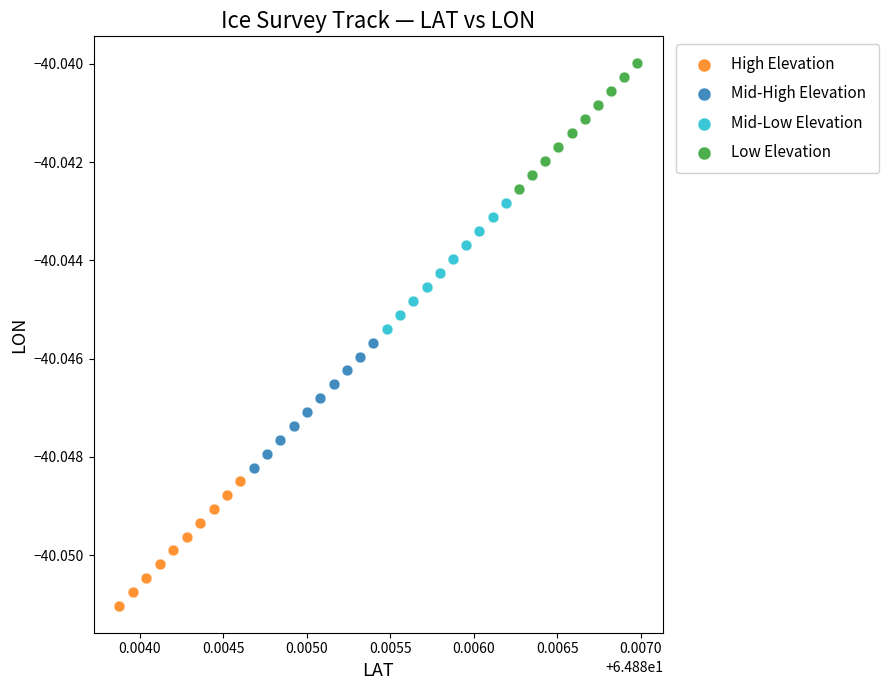

Which series contains the highest Y value?

Low Elevation